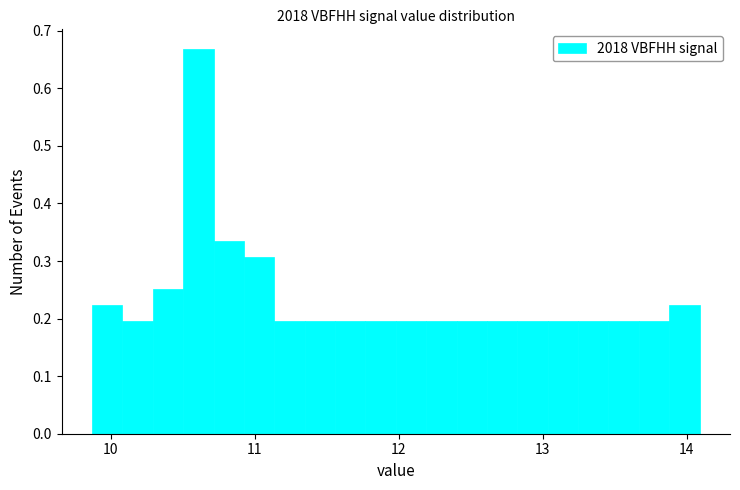

Read against the x-axis, roughly where is the centre of the tallest bar?

10.6